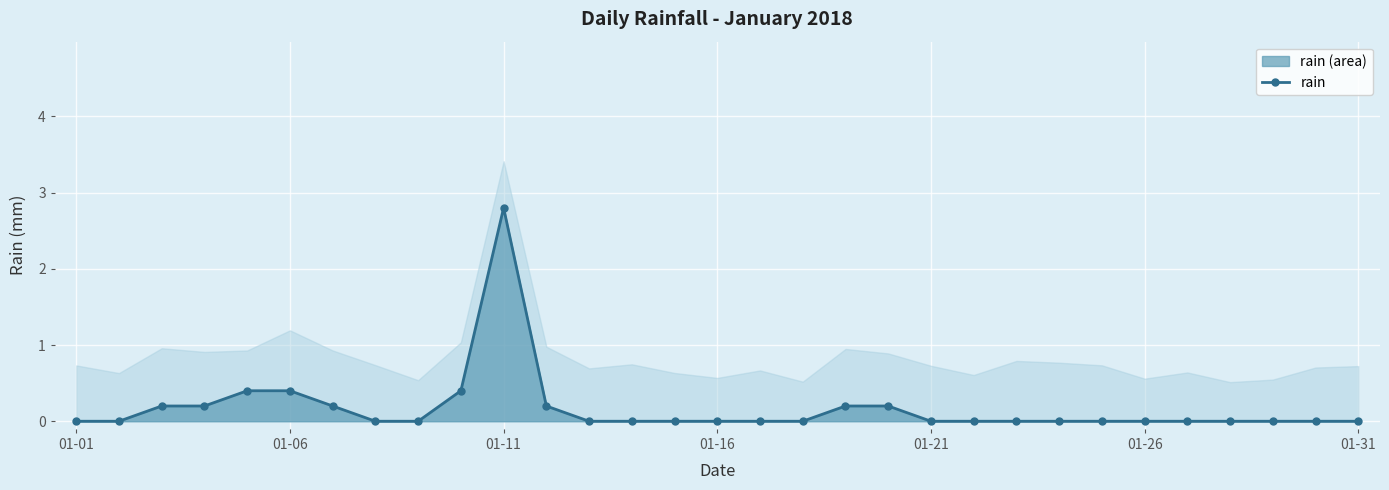

The value of rain at 01-01 is 1.7. True or false?

False